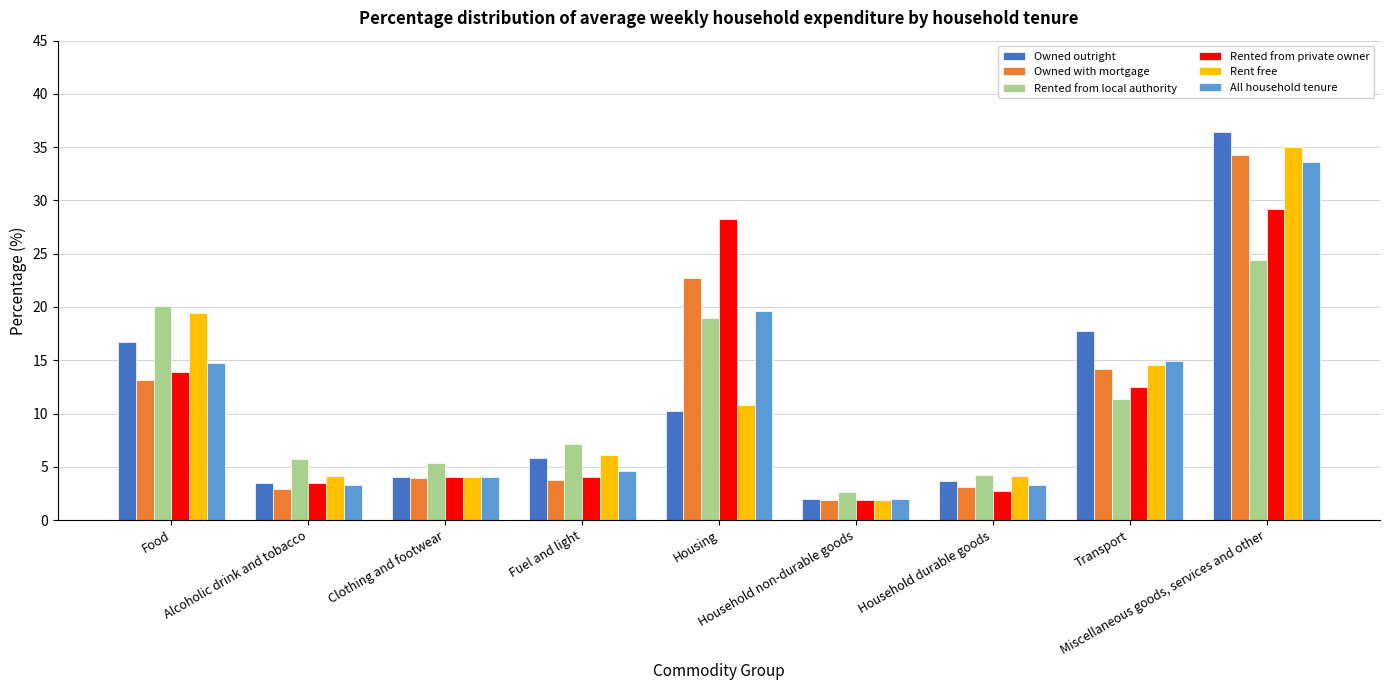

True or false: Rent free has a value of 4.0 at Clothing and footwear.

True